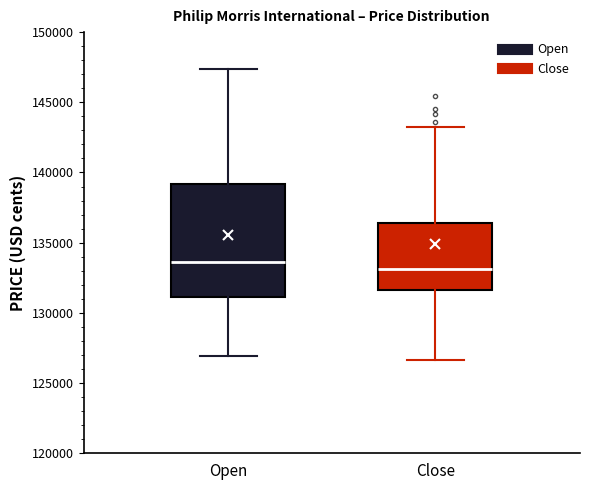

Reading left to right, transcribe this box plot: for each box, give where its median line is, the range the box spans, and where its two whiskers end, as read against the y-axis. The values are not printed on the chart, so give them approximately, as read against the axis.

Open: median 133500, box 131000 to 139000, whiskers 127000 to 147500
Close: median 133000, box 131500 to 136500, whiskers 126500 to 143000